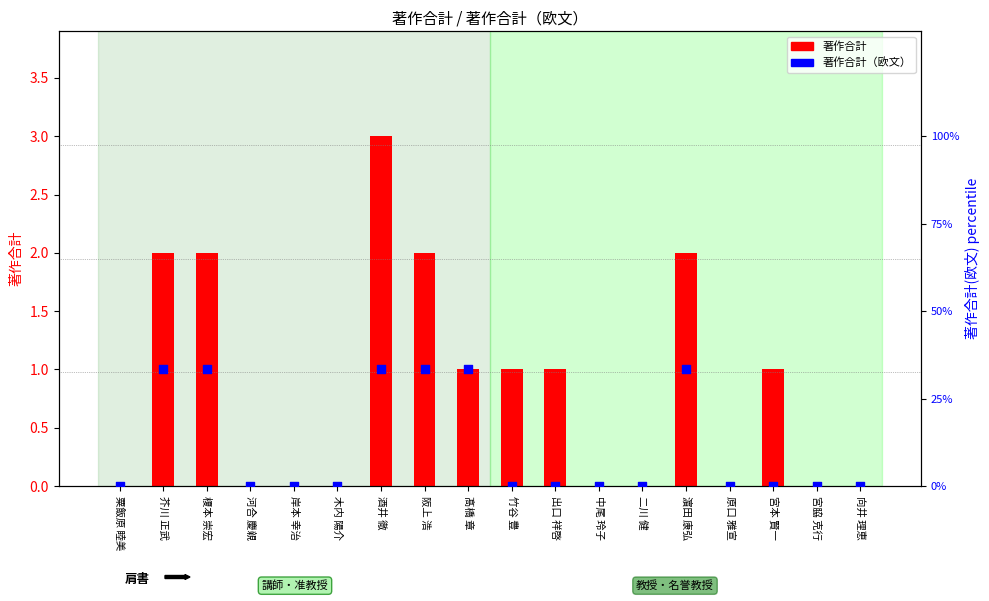

Is the value of 著作合計(欧文) %ile at 二川 健 greater than the value of 著作合計 at 出口 祥啓?

No